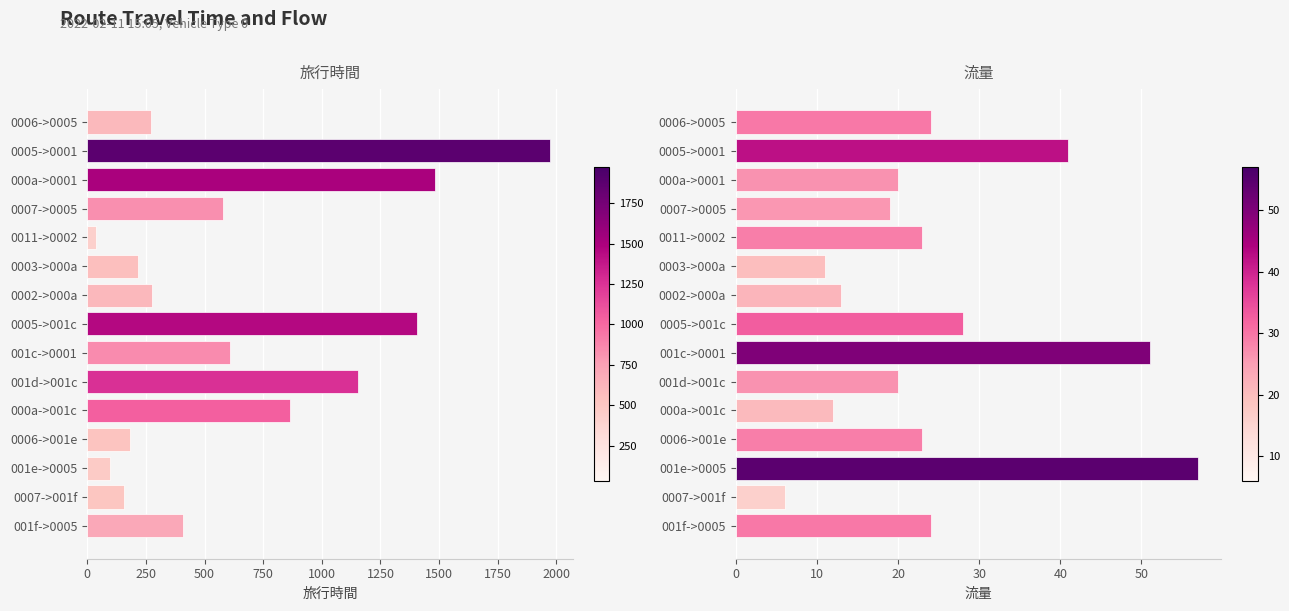

Are the bars horizontal?

Yes